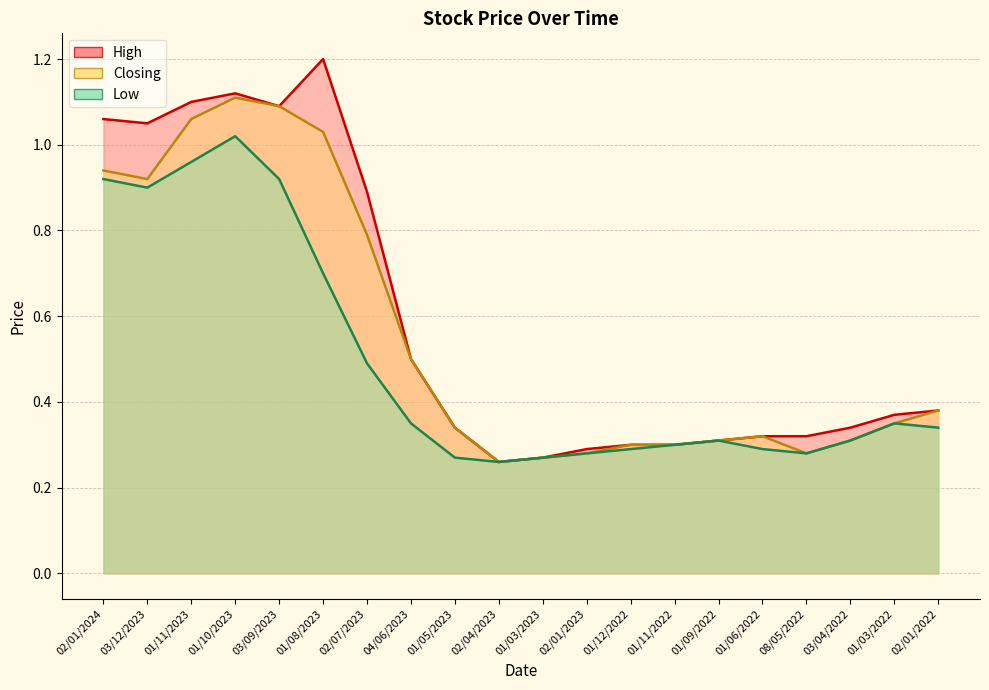

True or false: Closing and Low cross at least once.

False